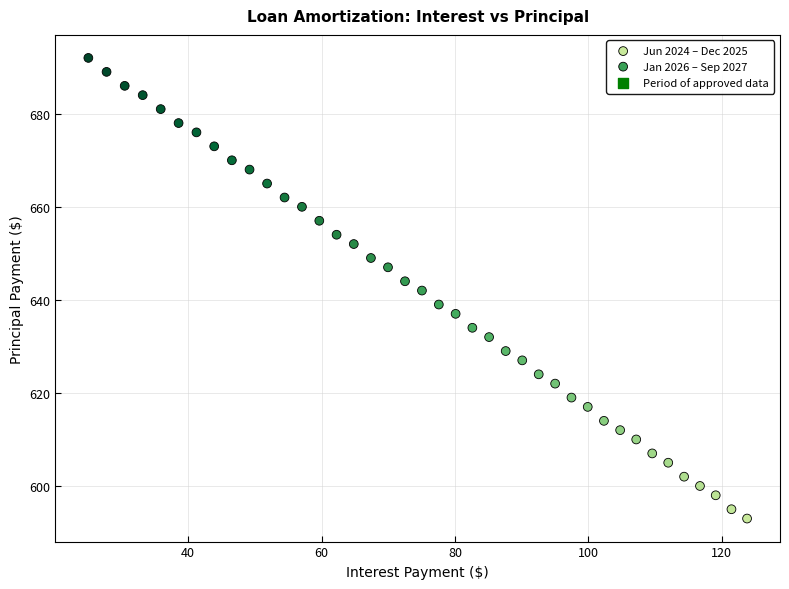

Which series has the largest Y range (max minus min)?

Jan 2026 – Sep 2027